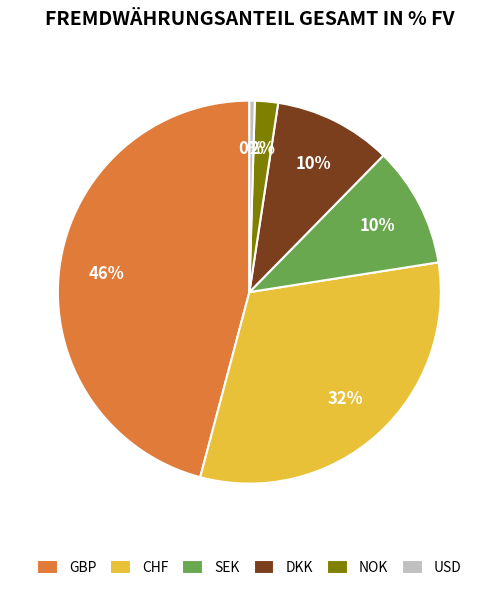

True or false: NOK accounts for 11% of the total.

False